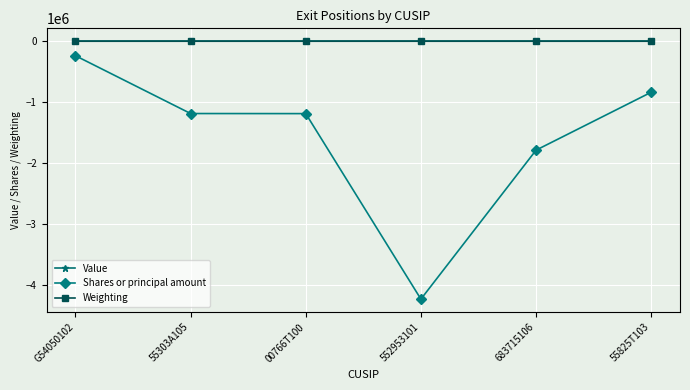

The Weighting series shows -12.6 at 00766T100. True or false?

True